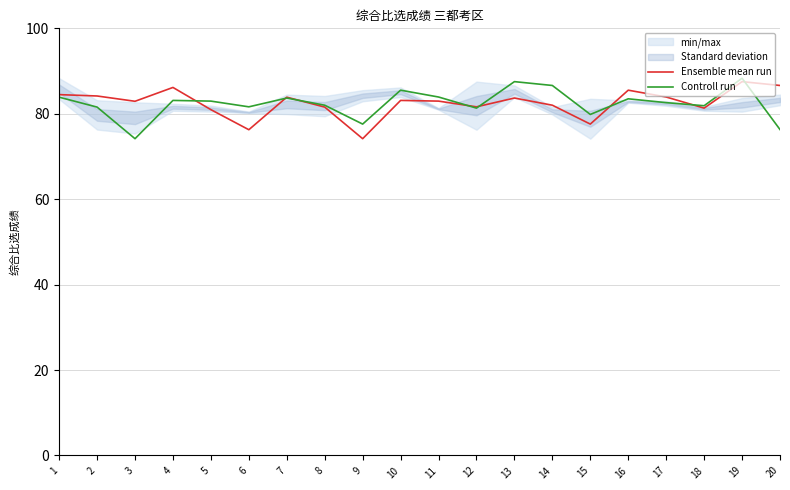

Where do Controll run and Ensemble mean run first cross each other?

4 and 5